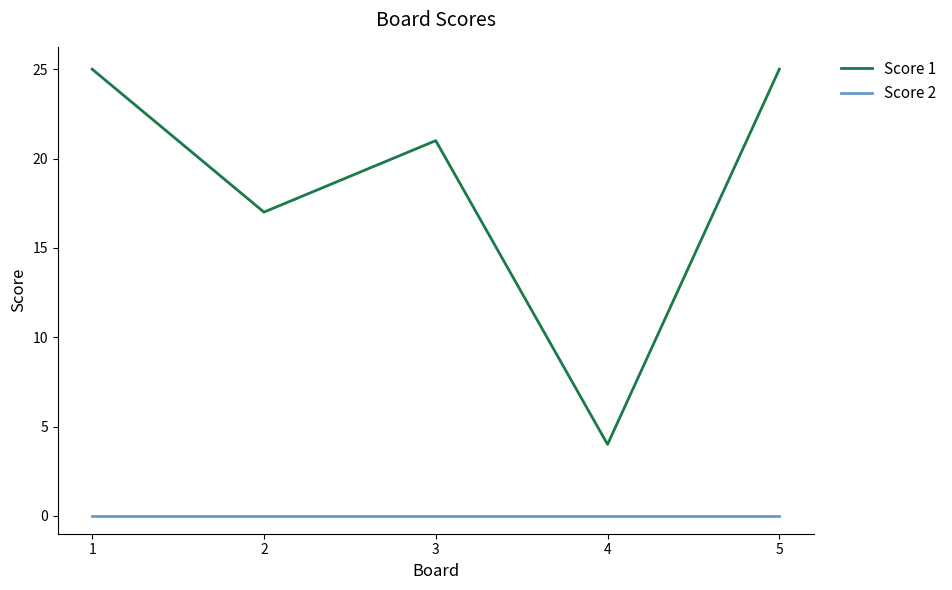

Reading left to right, extract all data points from this chart.

Score 1: 1=25	2=17	3=21	4=4	5=25
Score 2: 1=0	2=0	3=0	4=0	5=0